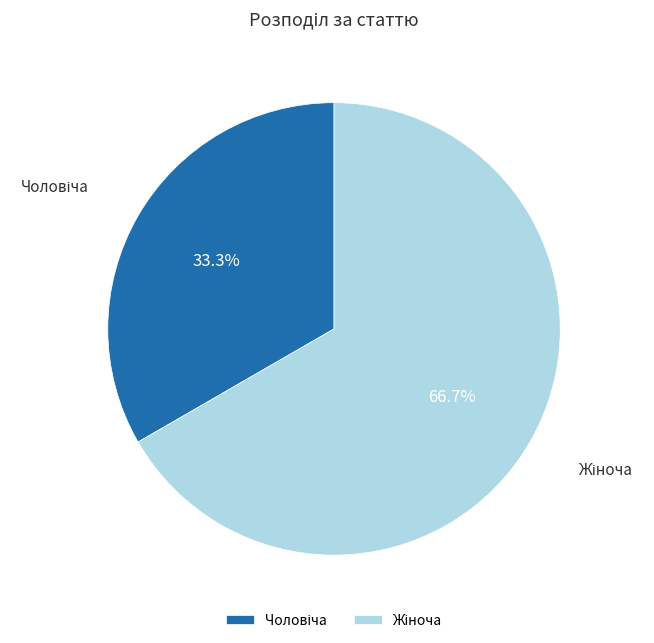

Is there any slice that represents more than half of the pie?

Yes